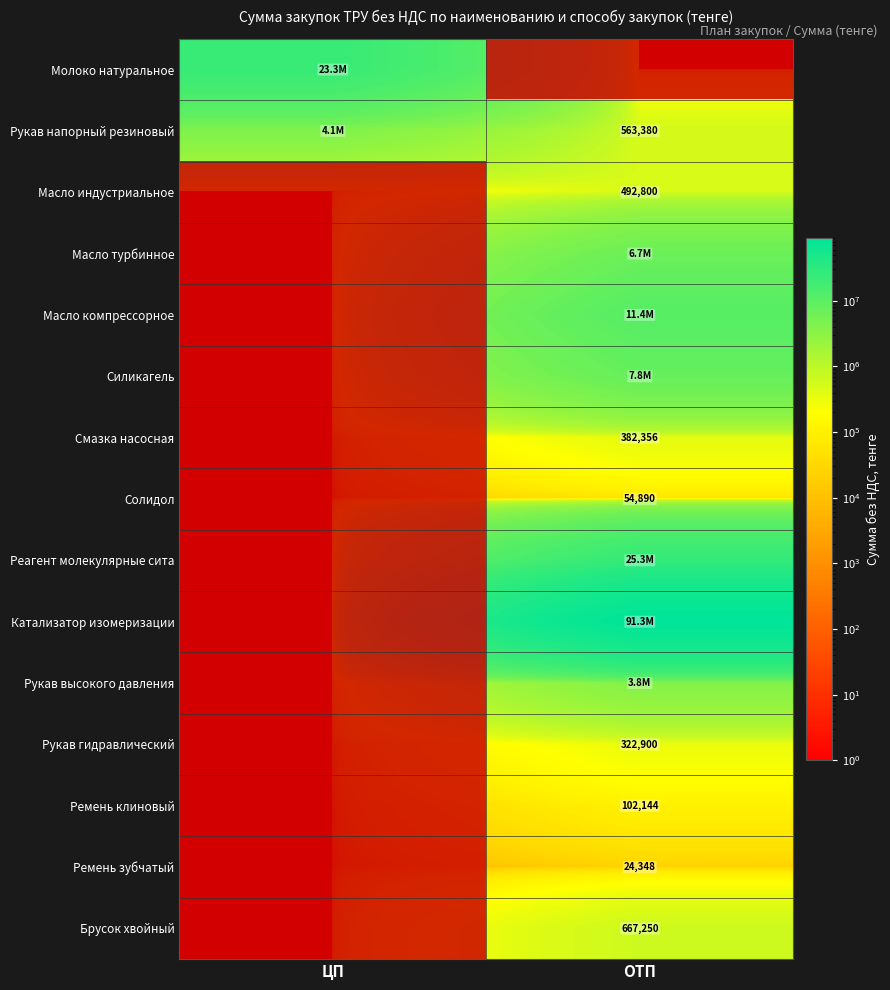

Which series has the widest spread of values?

Катализатор изомеризации